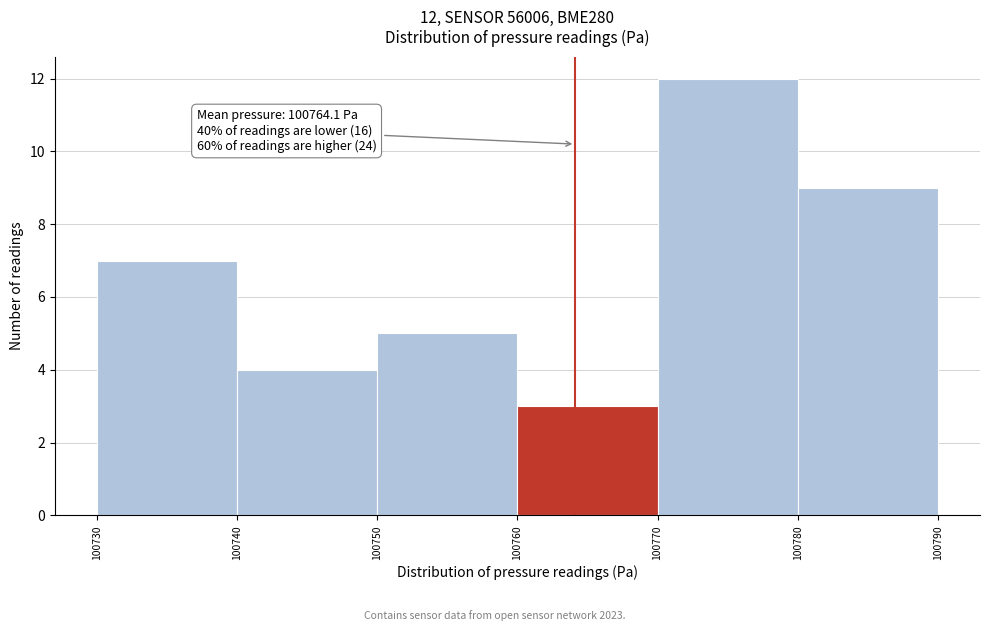

Which range on the x-axis has the tallest bar?

100770 to 100780